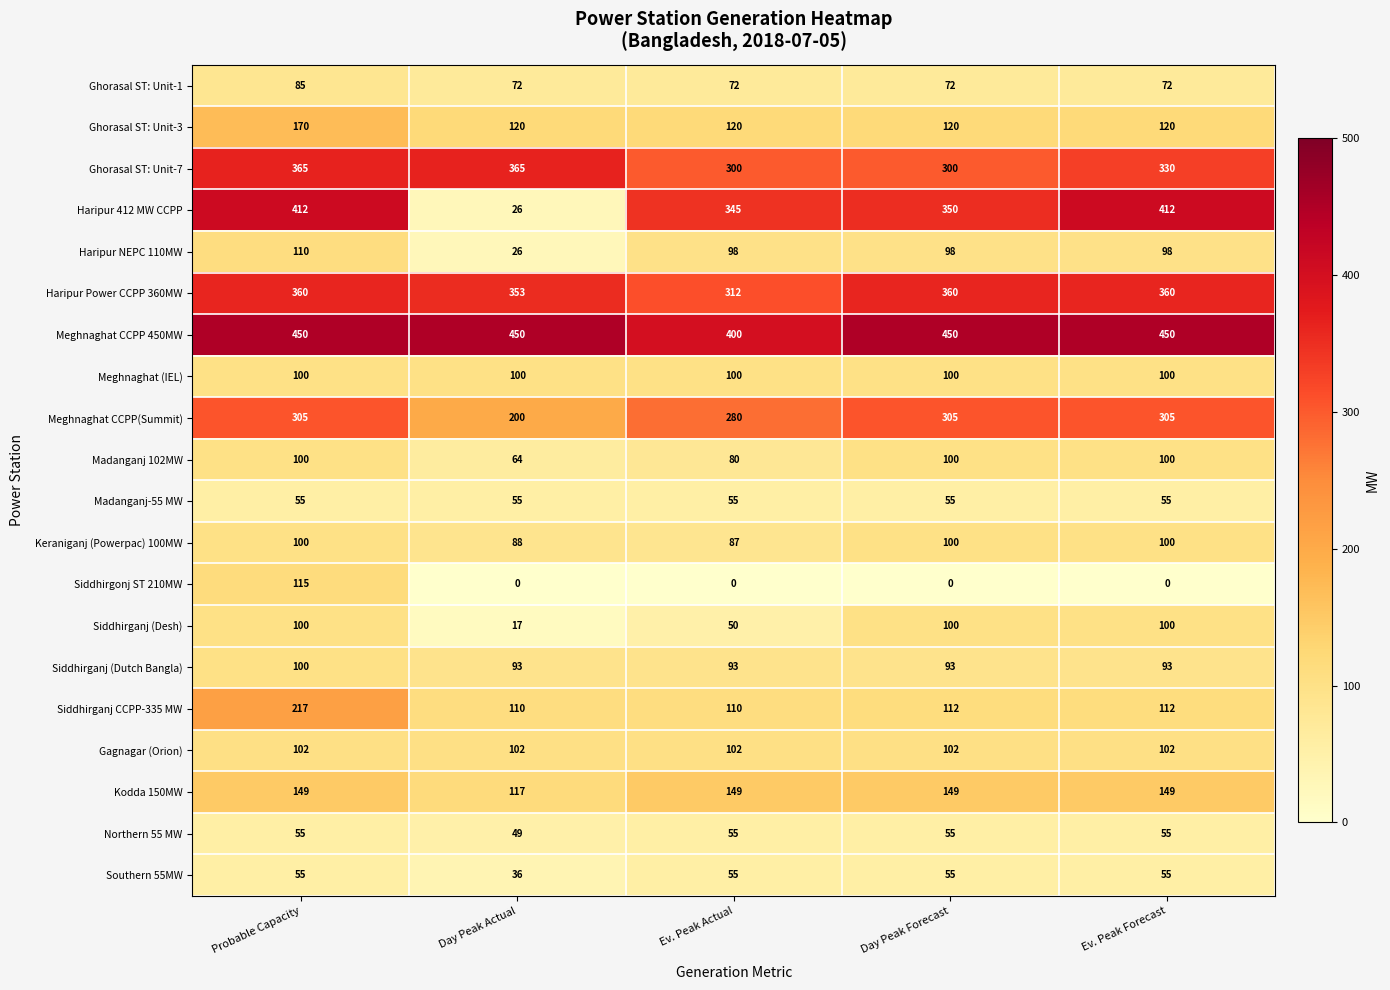

Read the Siddhirganj (Dutch Bangla) value at Day Peak Forecast.

93